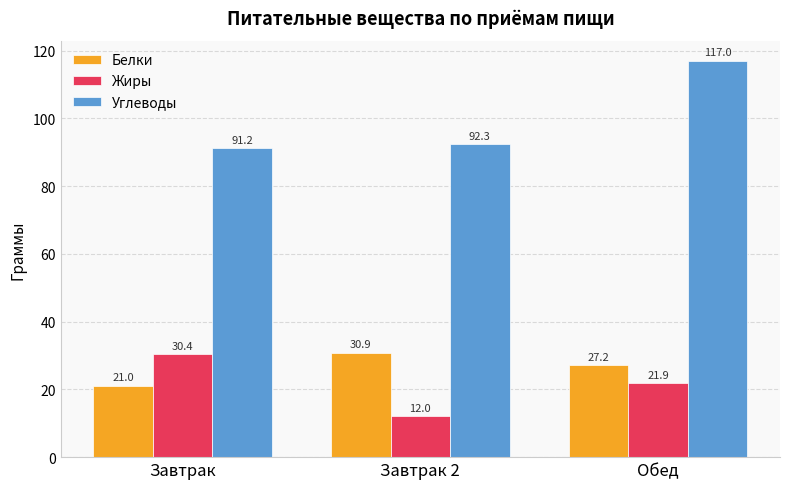

Rank the series by their maximum value, from highest to lowest.

Углеводы, Белки, Жиры